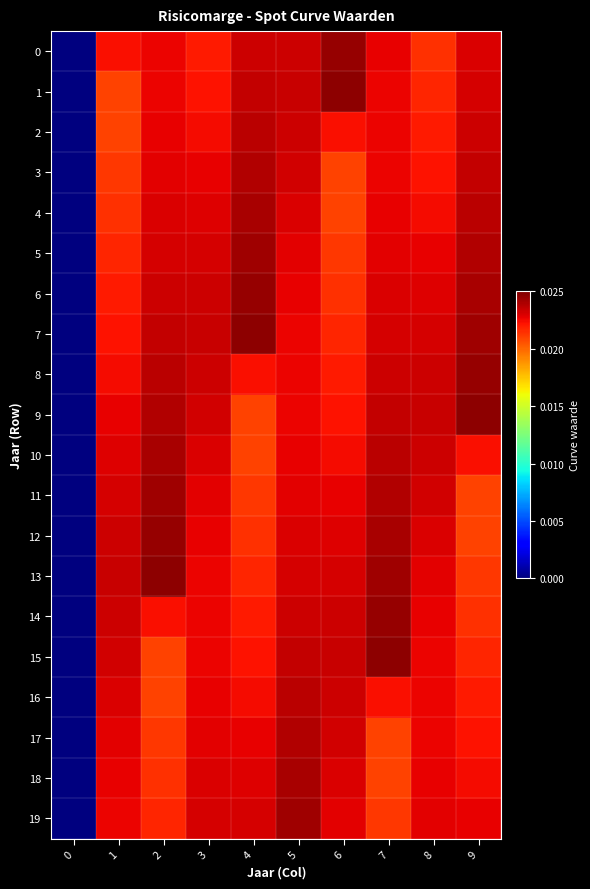

Count the number of categories in the chart.

10